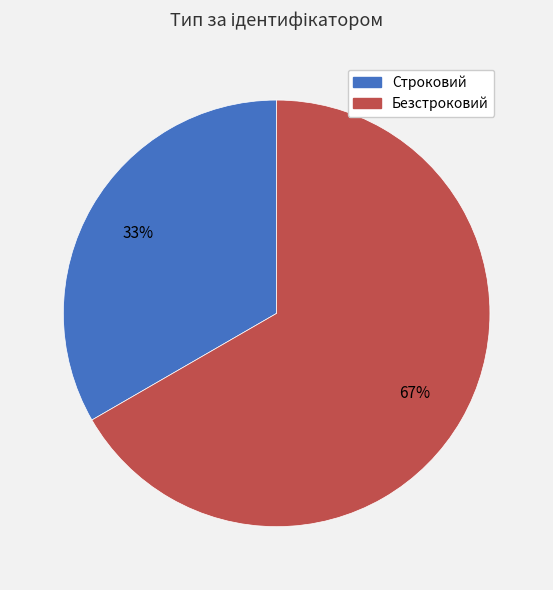

Rank the categories by value from highest to lowest.

Безстроковий, Строковий